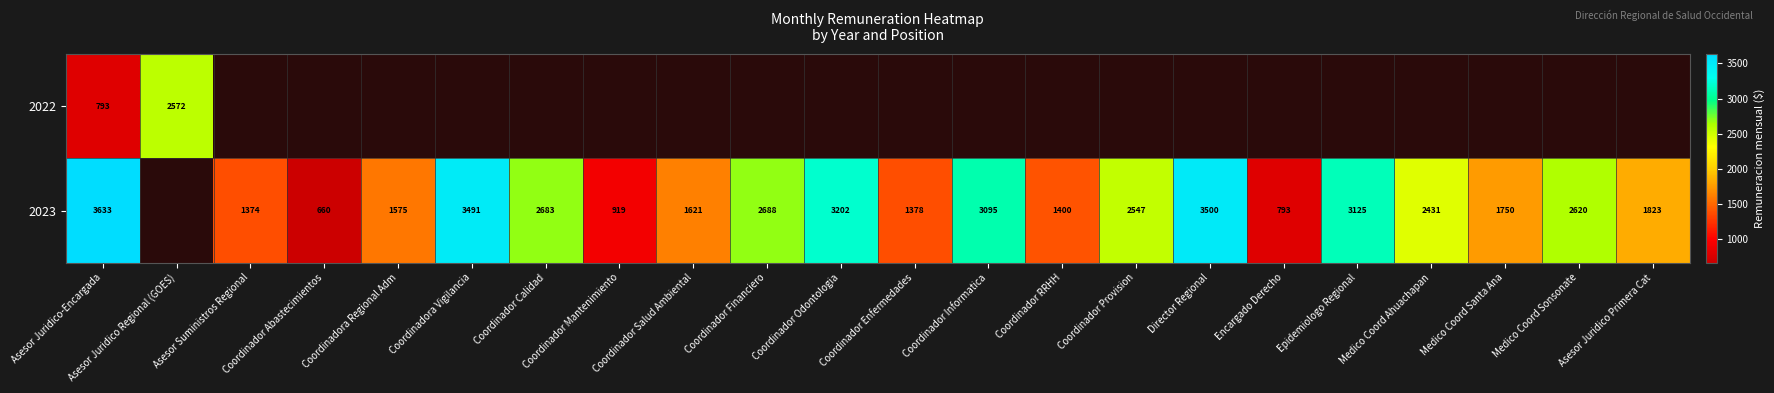

How many categories are shown in the chart?

22